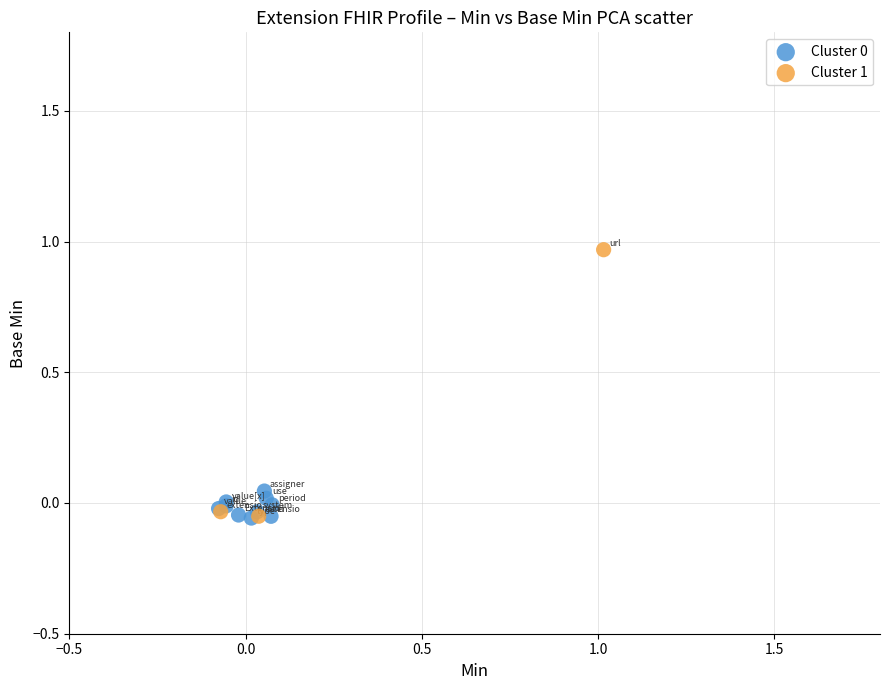

Which series reaches the maximum Y coordinate?

Cluster 1